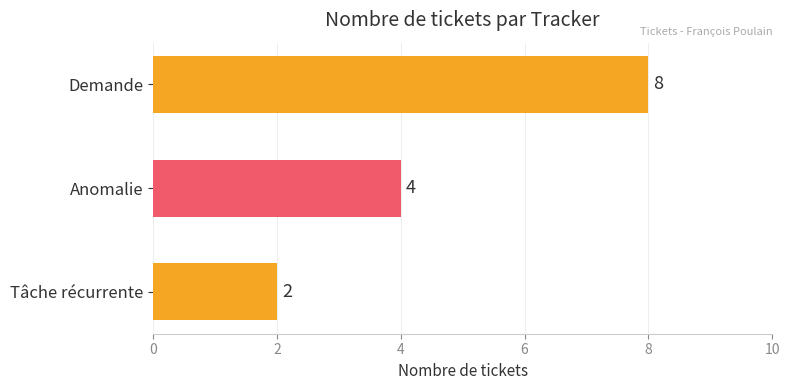

Approximately how many times larger is the value at Anomalie compared to Tâche récurrente?

2.0